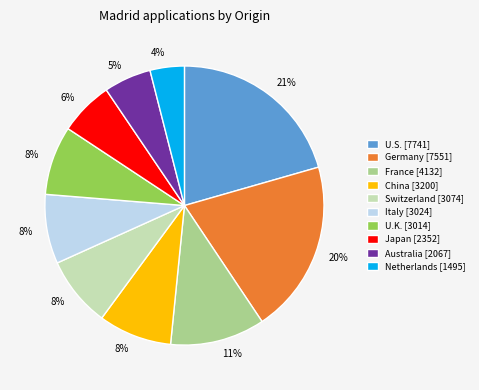

To the nearest percent, what percentage of the pie is Japan?

6%